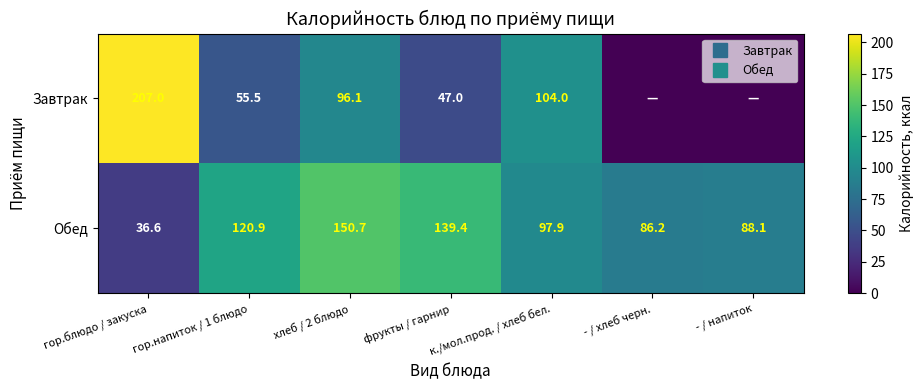

What is the spread (max minus min) of values at - / напиток?

88.1